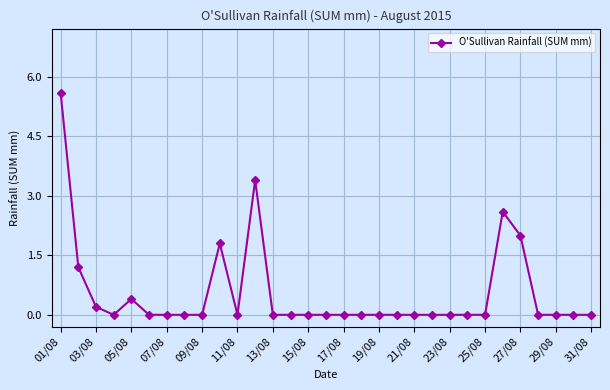

What is the sum of all values?

17.2